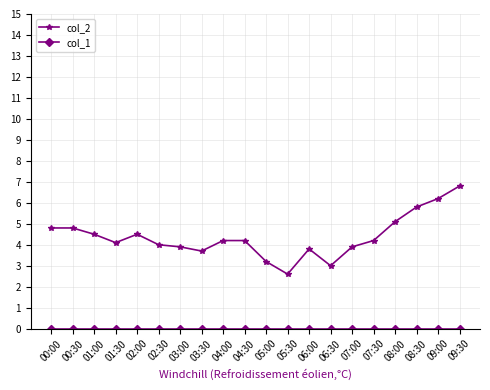

What is the label of the 13th point from the left?

06:00